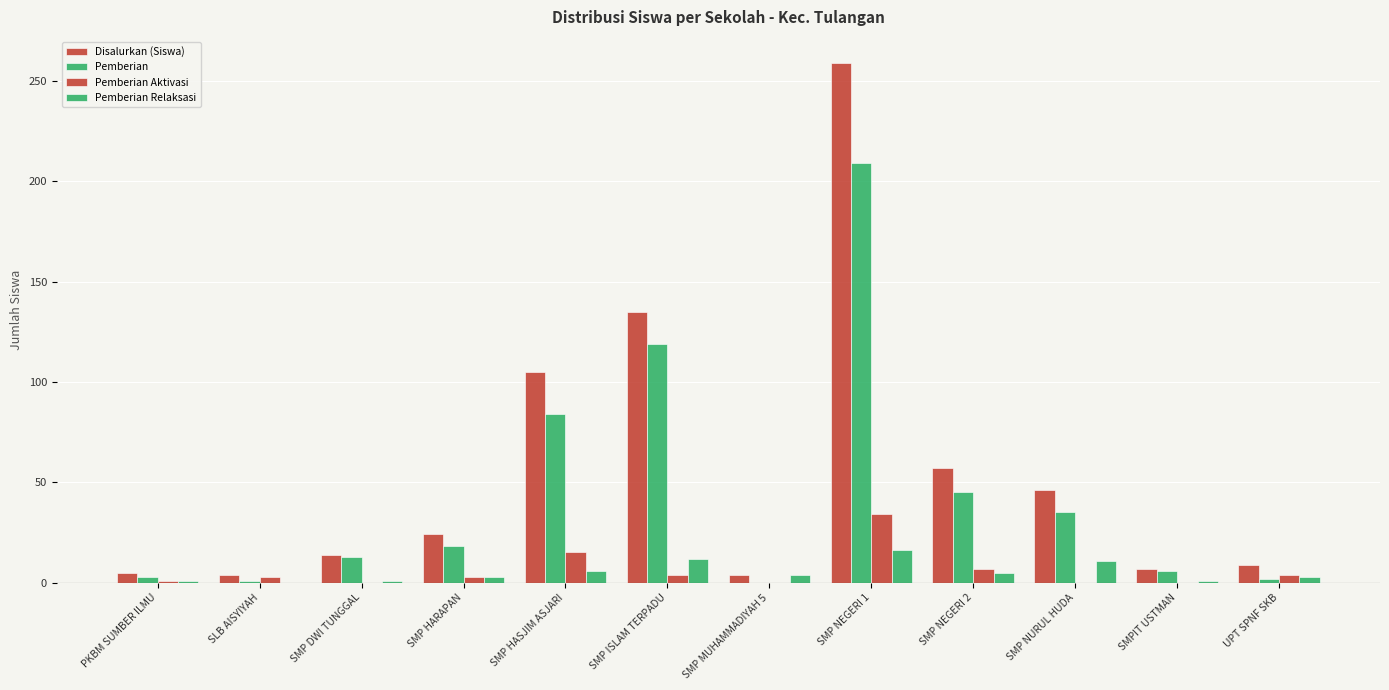

Between SMP HARAPAN and SMPIT USTMAN, which is larger?

SMP HARAPAN